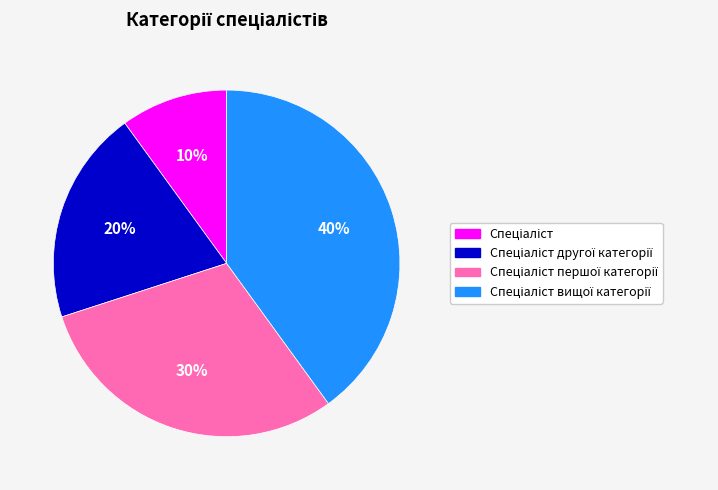

Does any single category account for the majority?

No